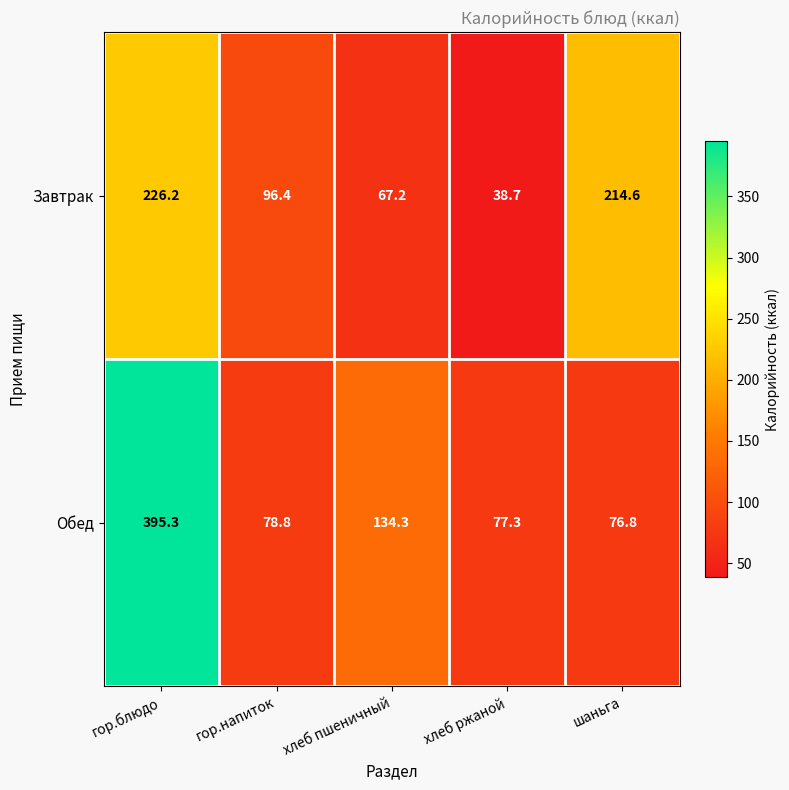

Count the number of data series in this chart.

2